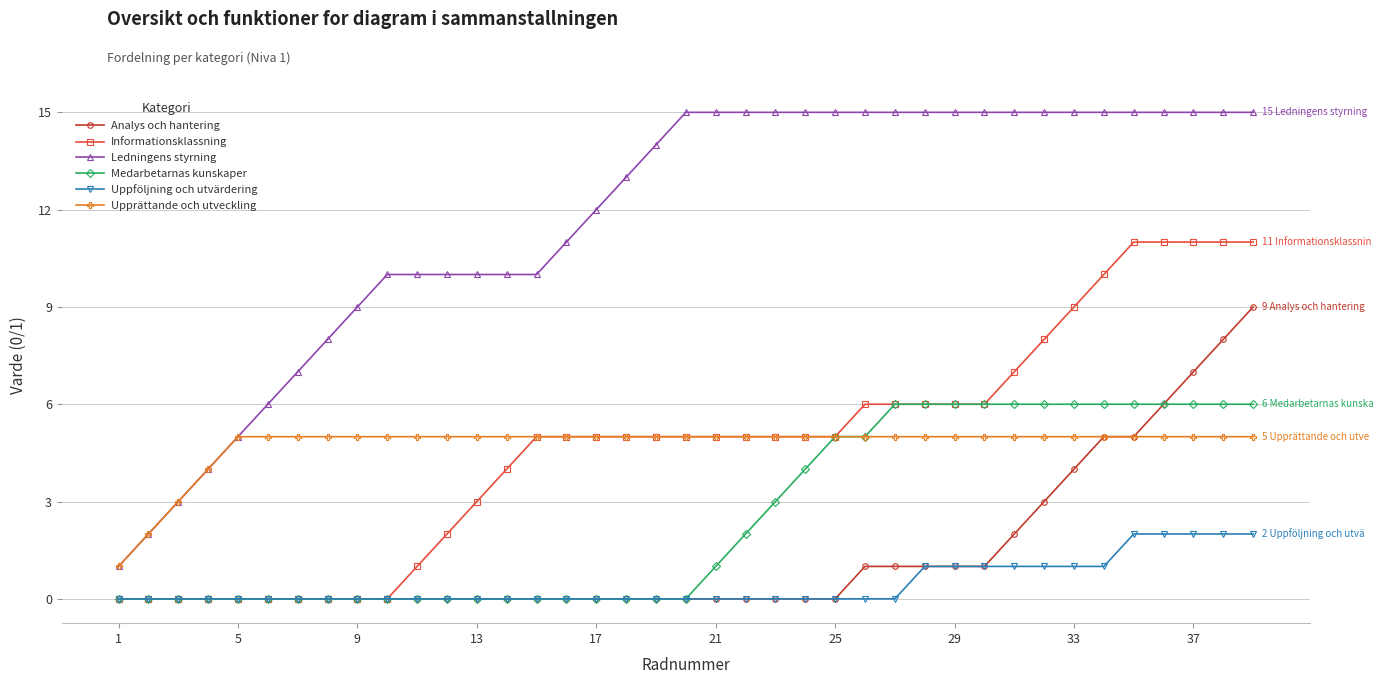

True or false: Uppföljning och utvärdering and Ledningens styrning cross at least once.

False